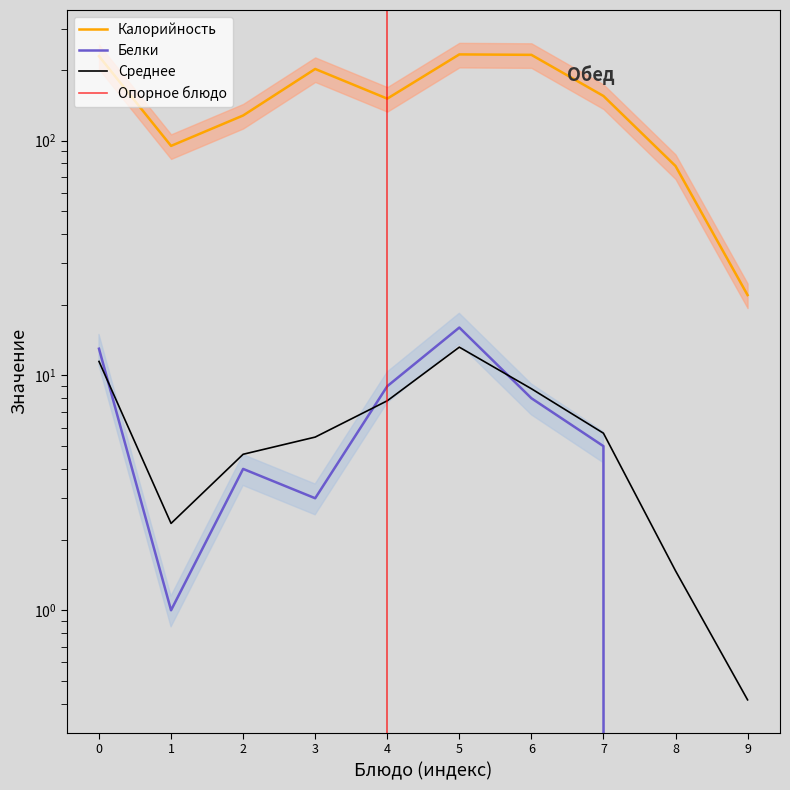

At which label is Белки closest to 8?

6